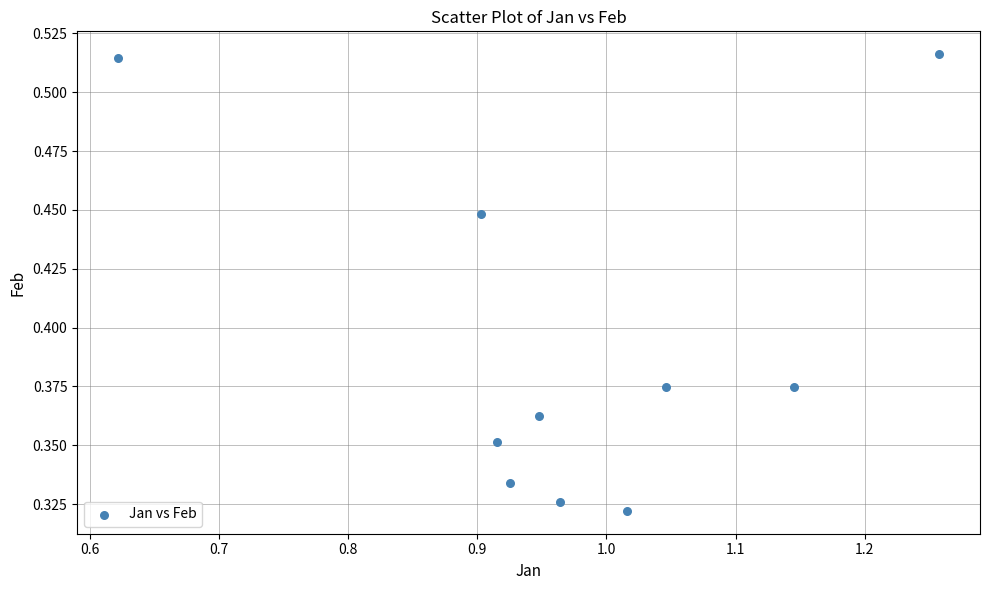

What is the average X value?

1.0